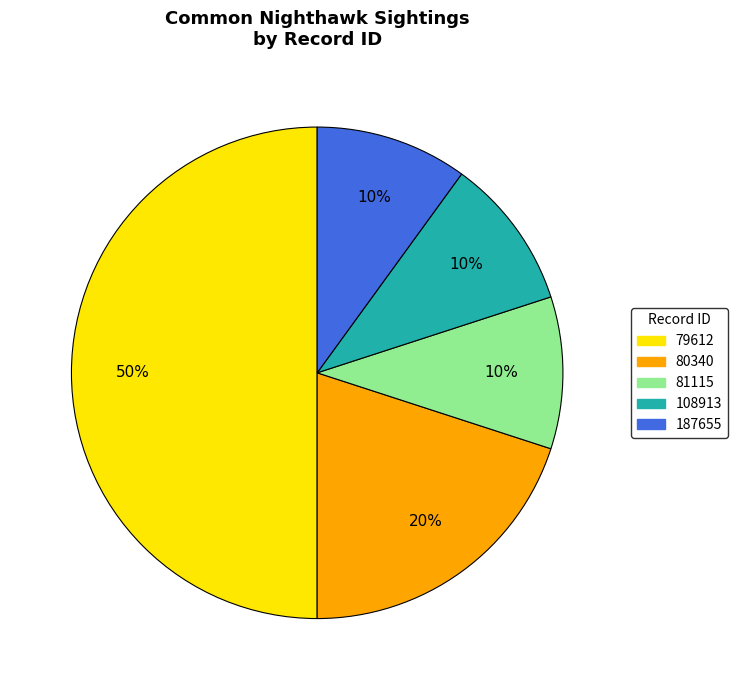

Combined, do 81115 and 187655 account for over 50%?

No